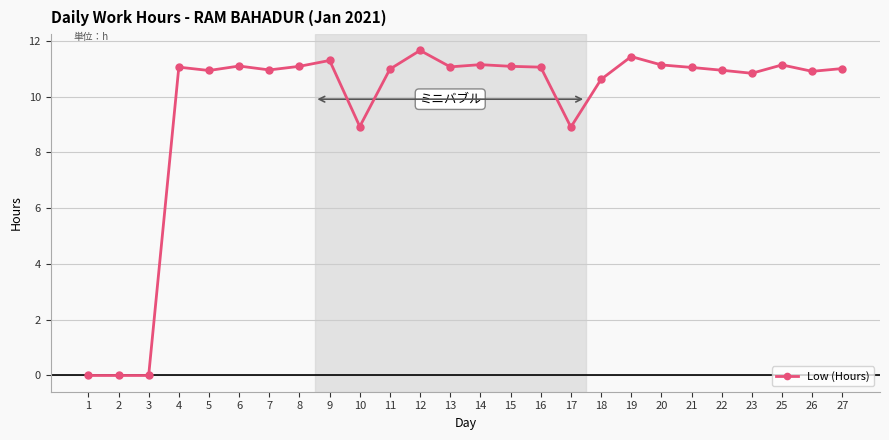

The value at 22 is 17.8. True or false?

False